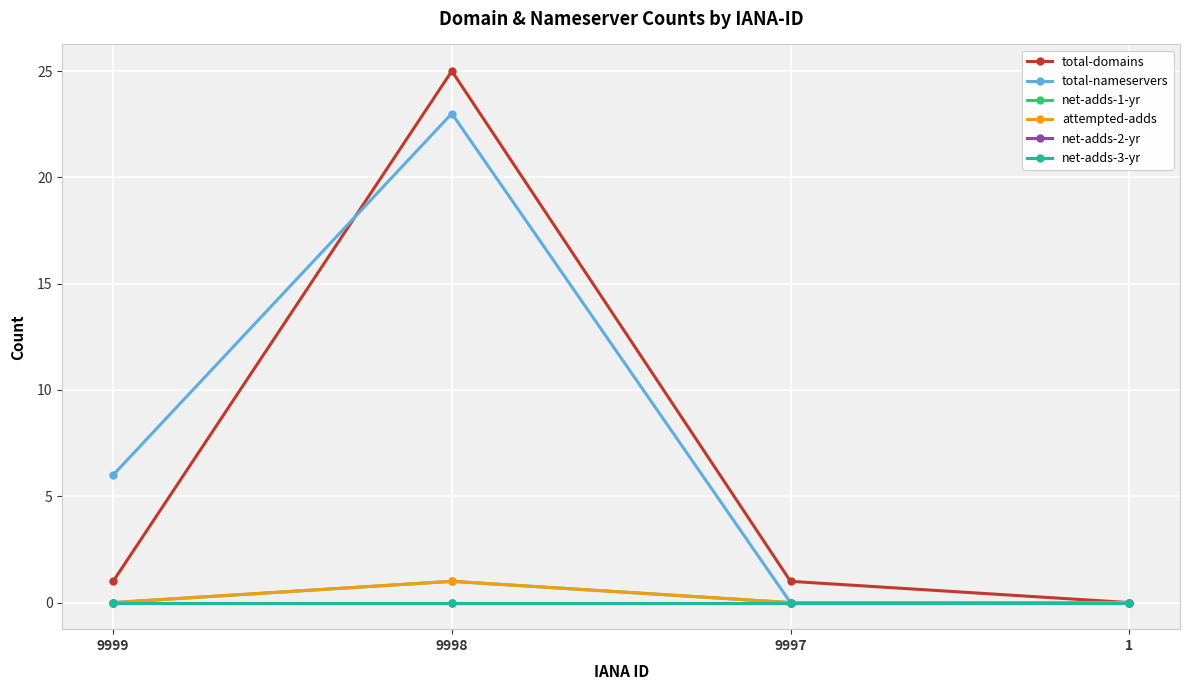

What is the spread (max minus min) of values at 9999?

6